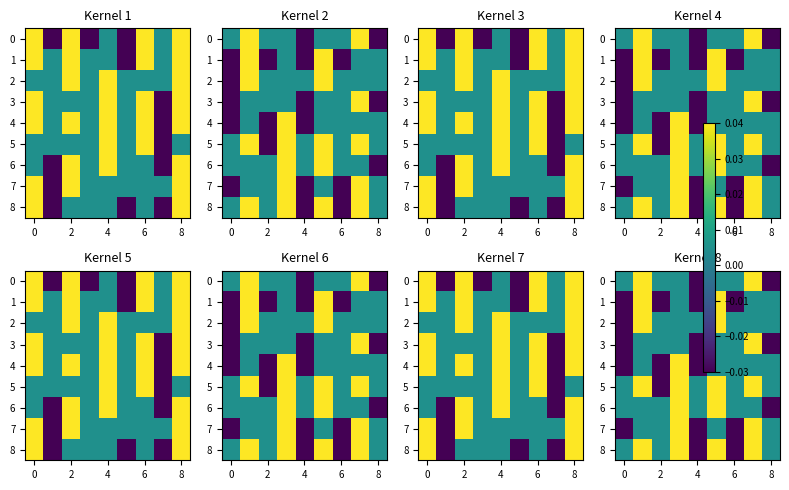

How many data points in row_2 are above 0?

8